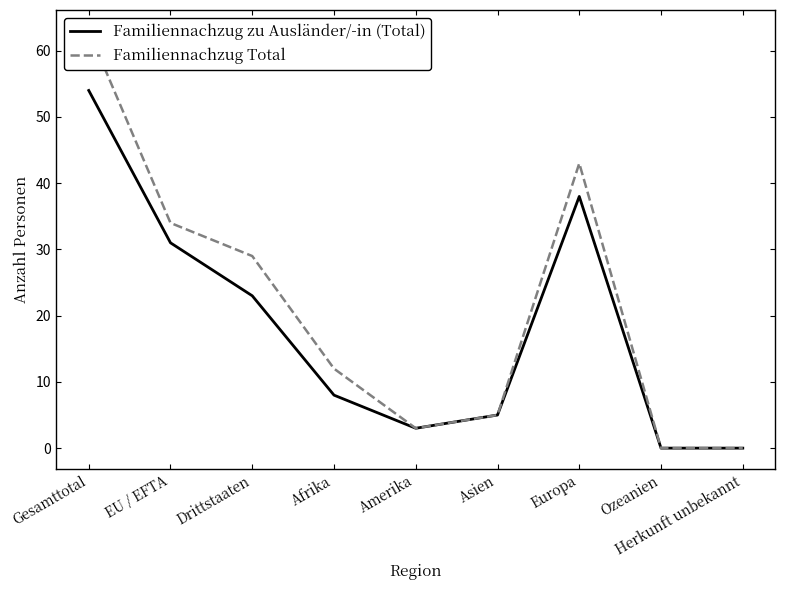

In Familiennachzug zu Ausländer/-in (Total), how many points are lower than both neighbors (excluding endpoints)?

1